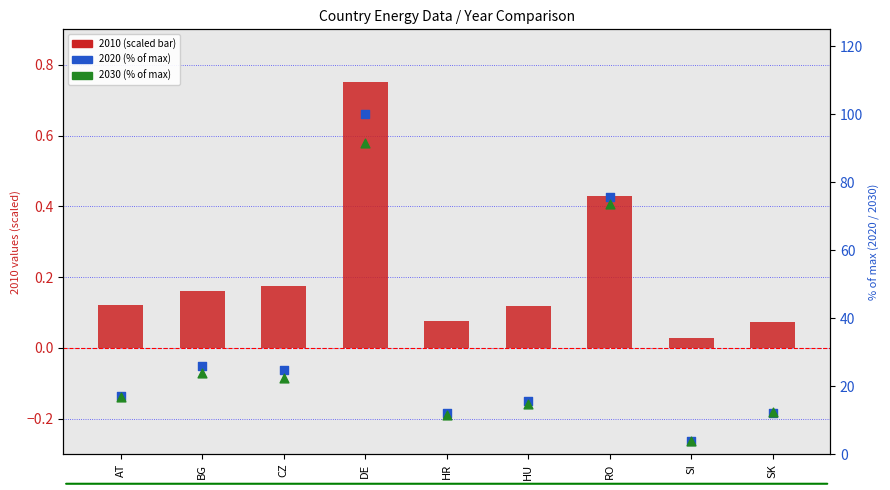

Is the value of 2010 (scaled) at HR greater than the value of 2030 (% of max) at SI?

No